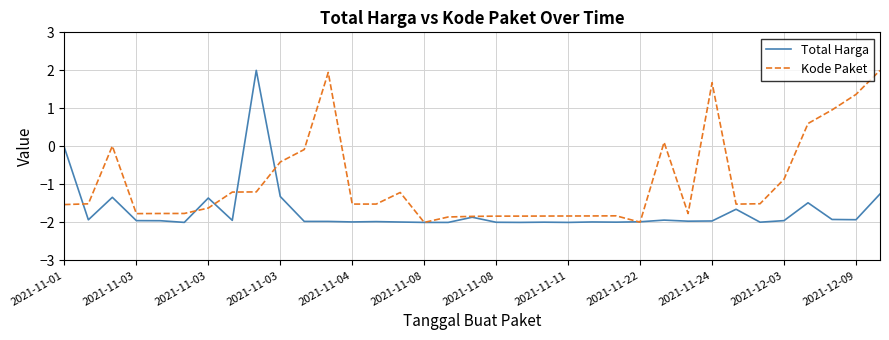

What is the highest value of the Kode Paket series?

2.0